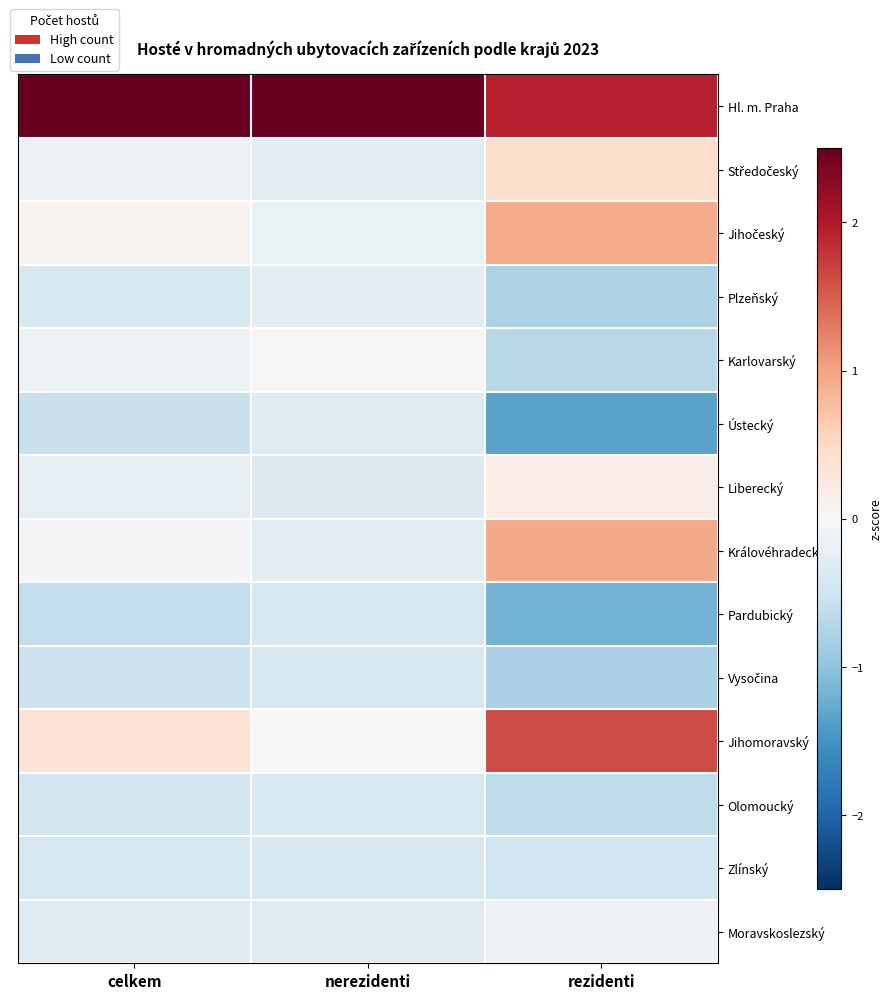

Which series has the largest total across all categories?

Hl. m. Praha